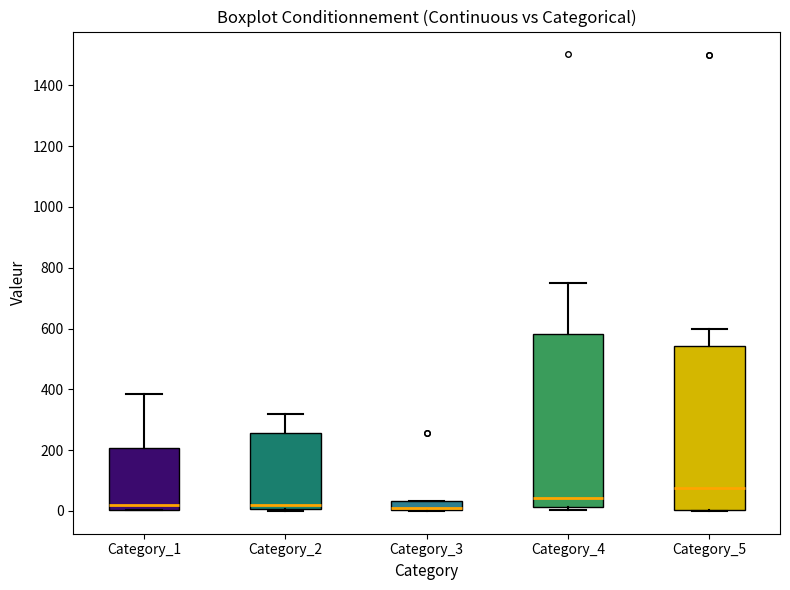

Where does the upper whisker of the box for Category_4 end on the y-axis? The values are not printed on the chart, so give them approximately, as read against the axis.

760